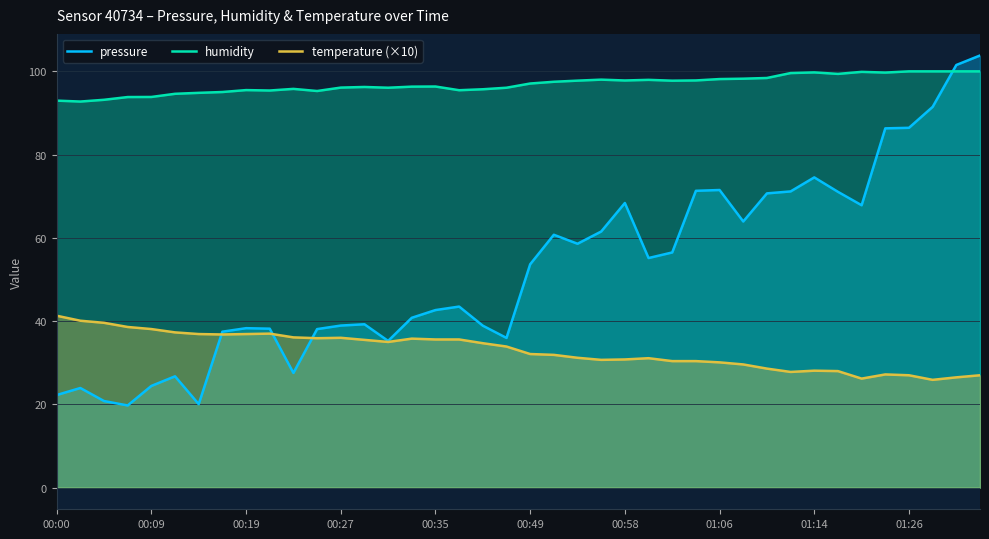

Is it true that temperature (×10) equals 32.1 at 00:49?

True